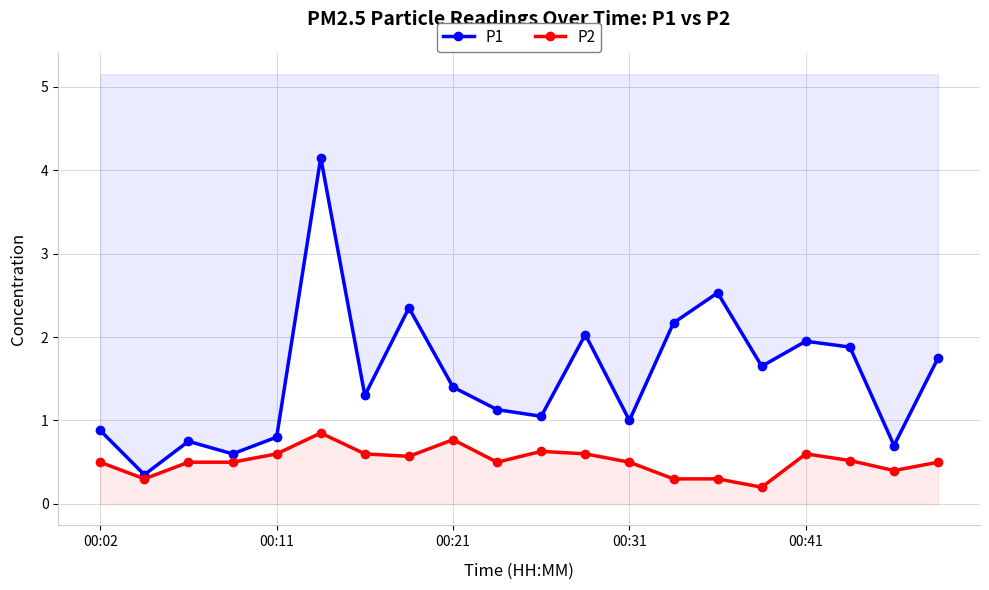

List the series in order of their overall mean, highest first.

P1, P2